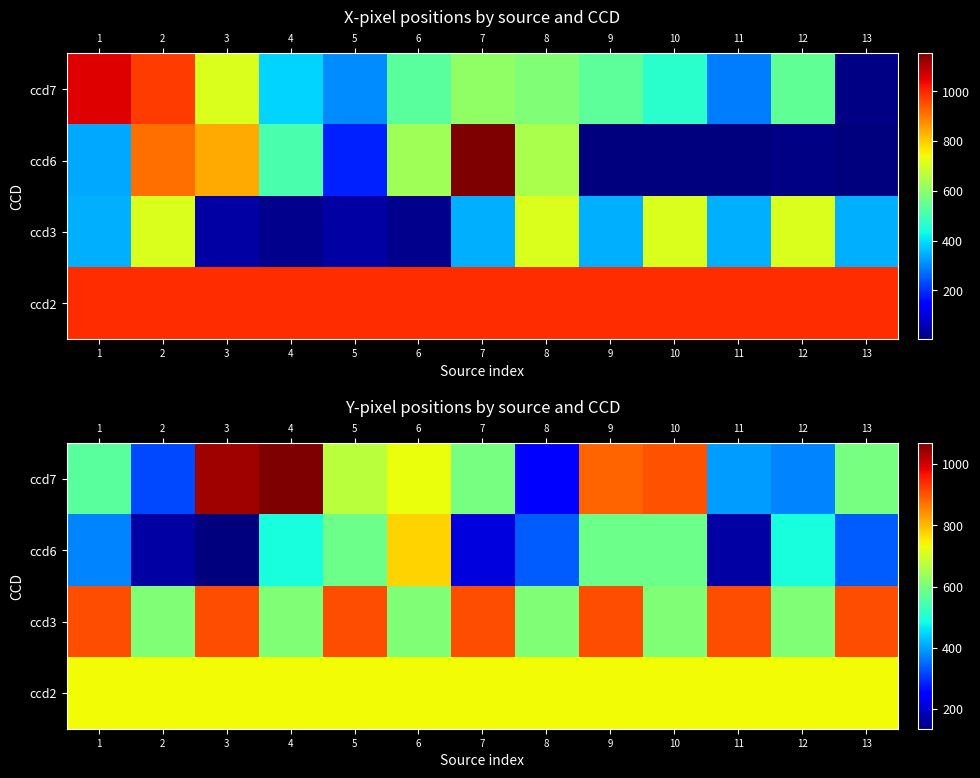

Rank the categories by ccd3 value from lowest to highest.

2, 4, 6, 8, 10, 12, 1, 3, 5, 7, 9, 11, 13